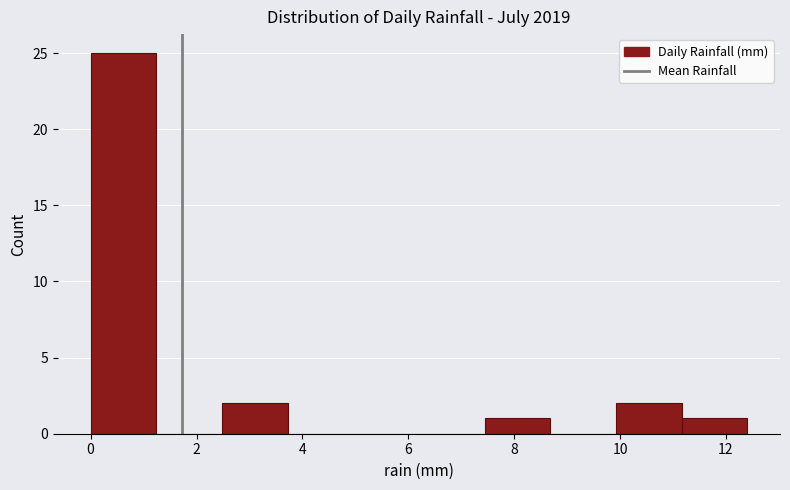

Reading left to right, list every bar in this chart as the range it spans on the x-axis followed by its height. Neither the bar edges nor the heights are printed on the chart, so give them approximately, as read against the axes.

0.00 to 1.24: 25
1.24 to 2.48: 0
2.48 to 3.72: 2
3.72 to 4.96: 0
4.96 to 6.20: 0
6.20 to 7.44: 0
7.44 to 8.68: 1
8.68 to 9.92: 0
9.92 to 11.16: 2
11.16 to 12.40: 1